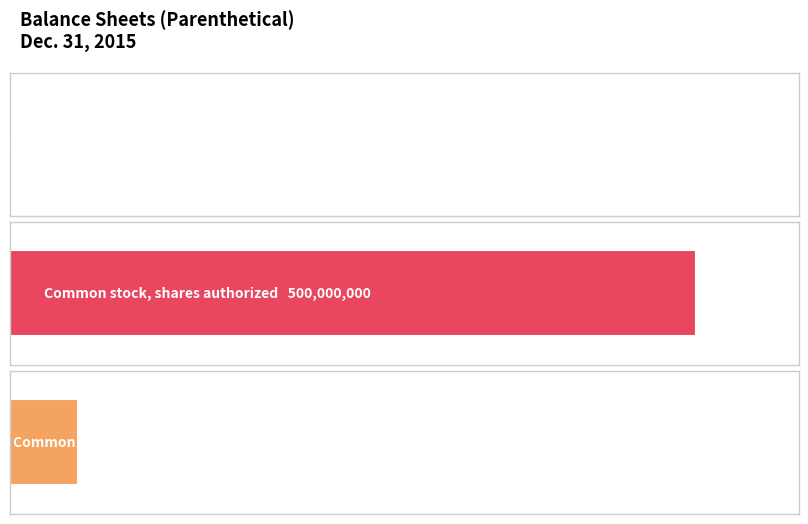

At which label is the value closest to 250000000?

Common stock, shares issued